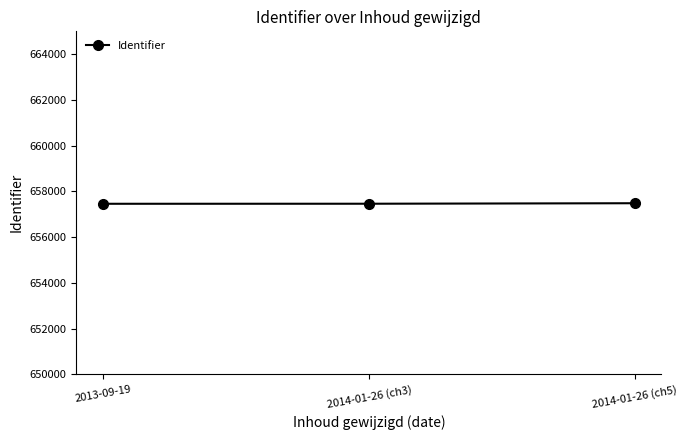

What is the label of the 1st point from the right?

2014-01-26 (ch5)